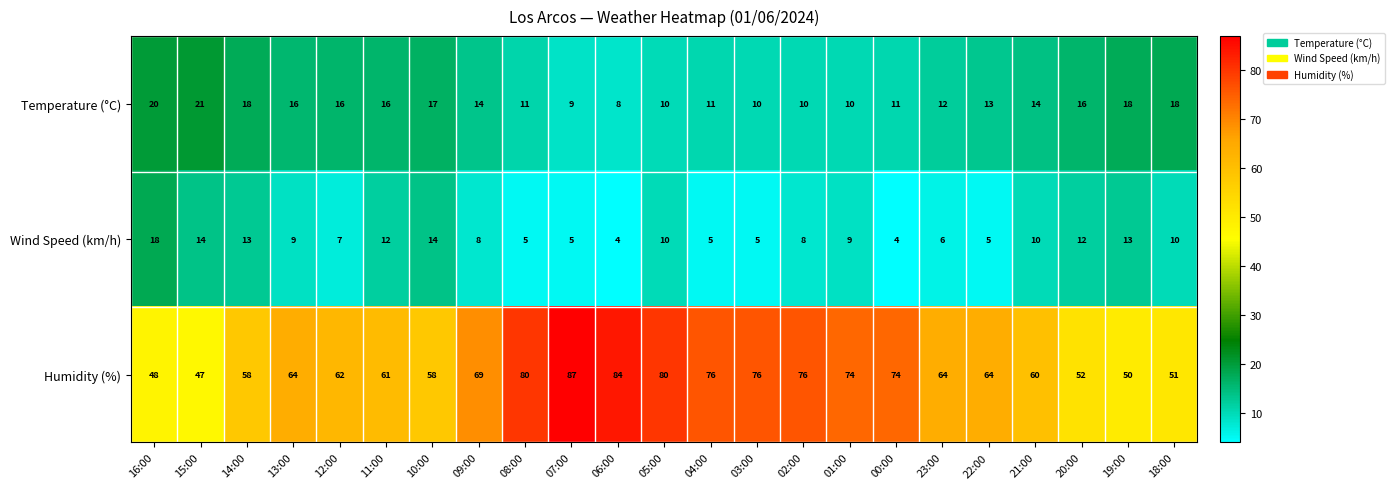

The value of Temperature (°C) at 14:00 is 18. True or false?

True